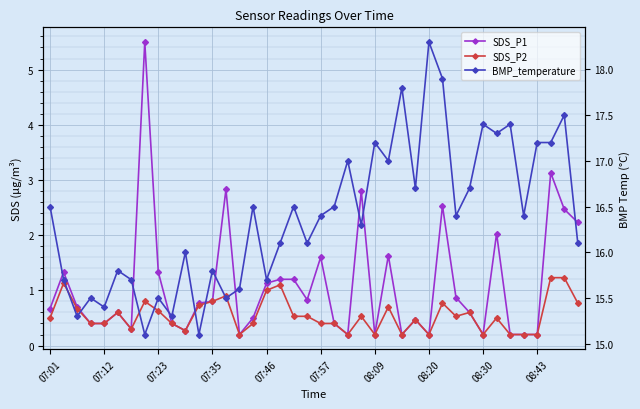

List the series in order of their peak value, highest first.

BMP_temperature, SDS_P1, SDS_P2